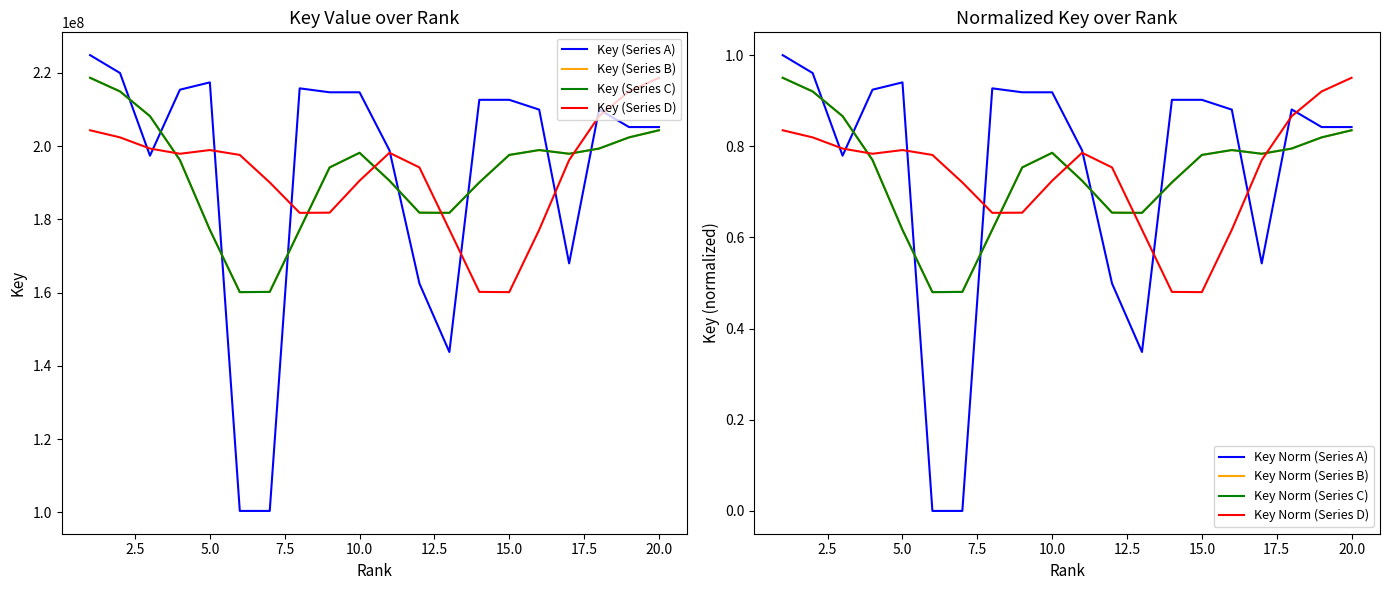

What is the difference between the second highest and second lowest values?

119545385